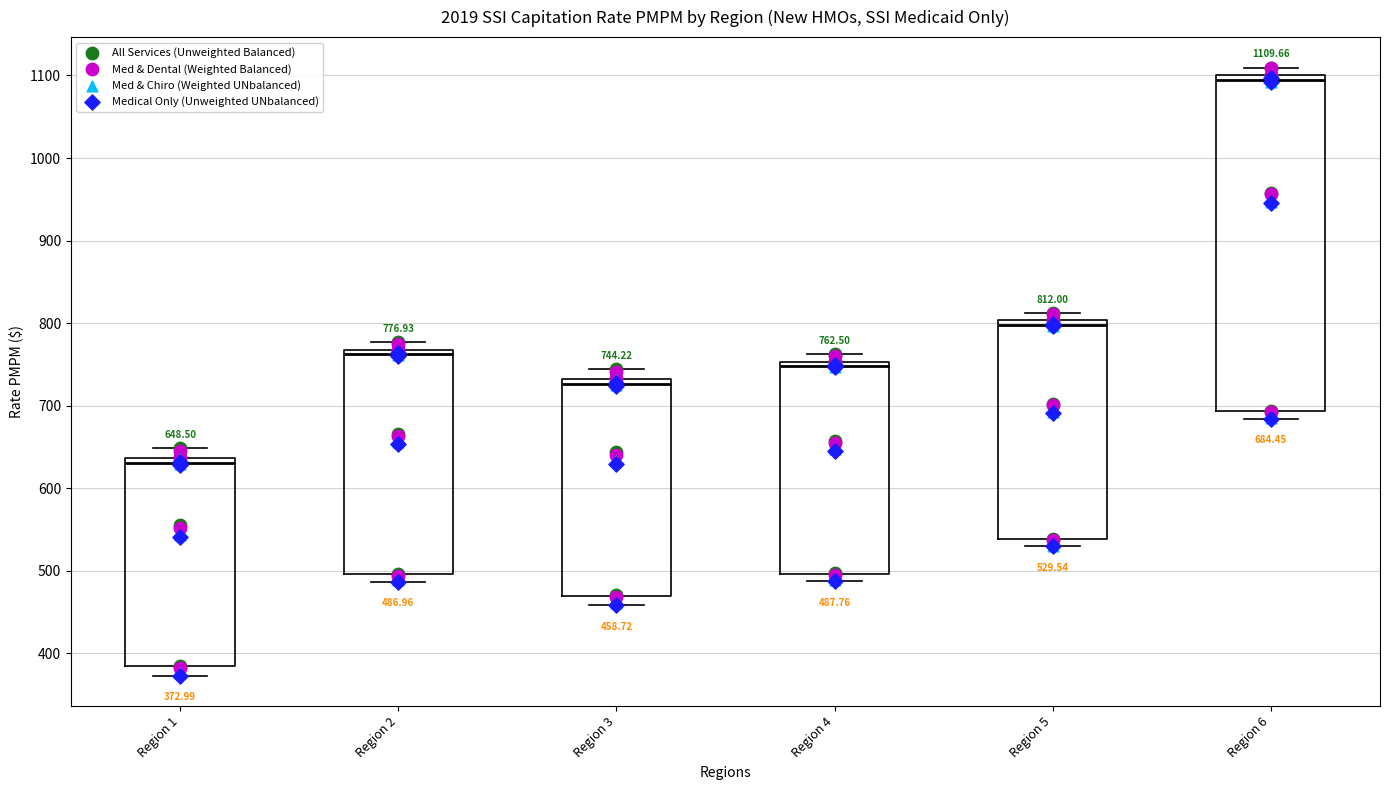

Comparing the boxes themselves (not the whiskers), which one is the tallest?

Region 6